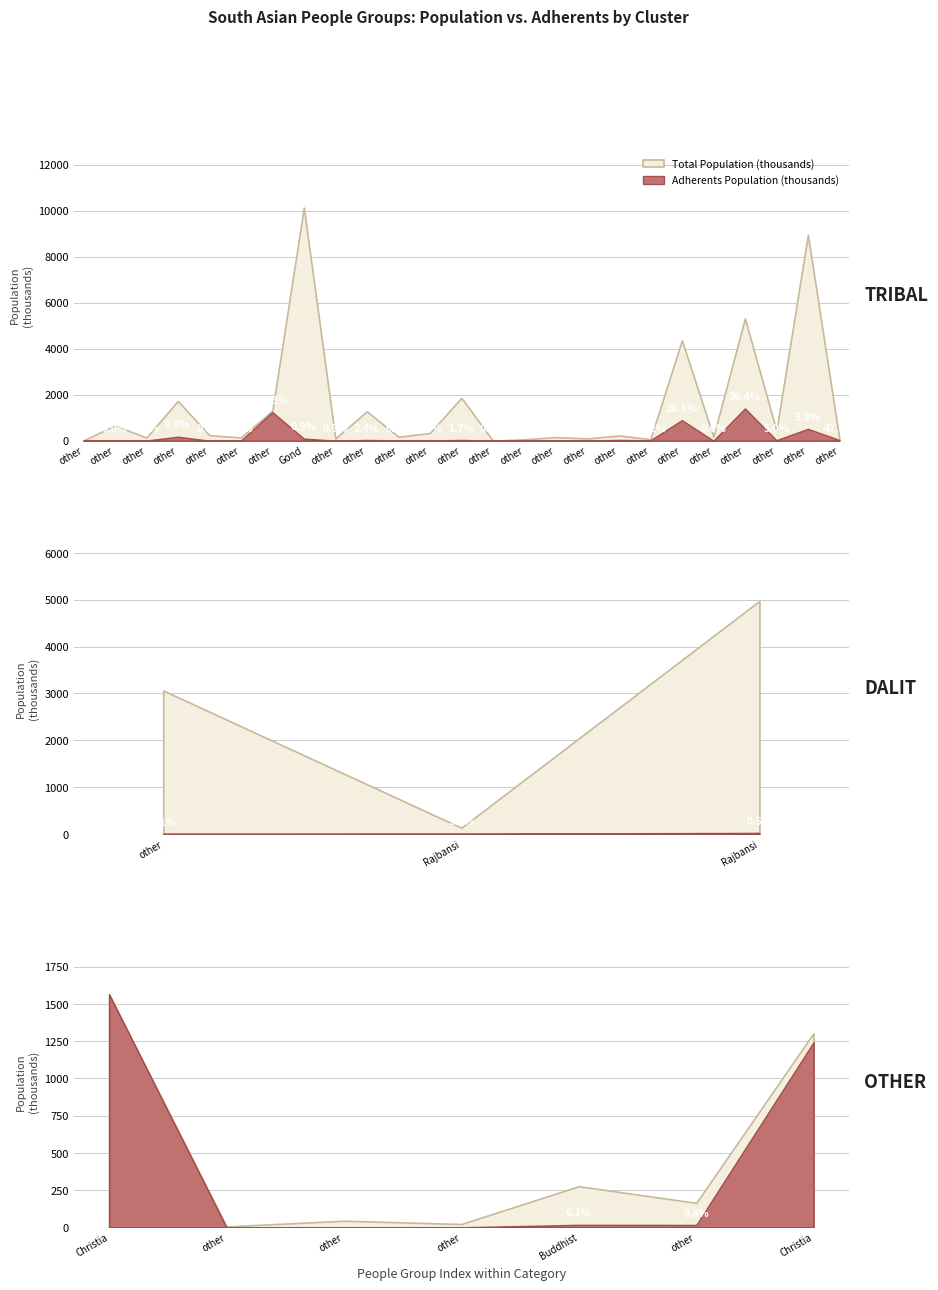

What value does the Population series have at 26?

5311000.0